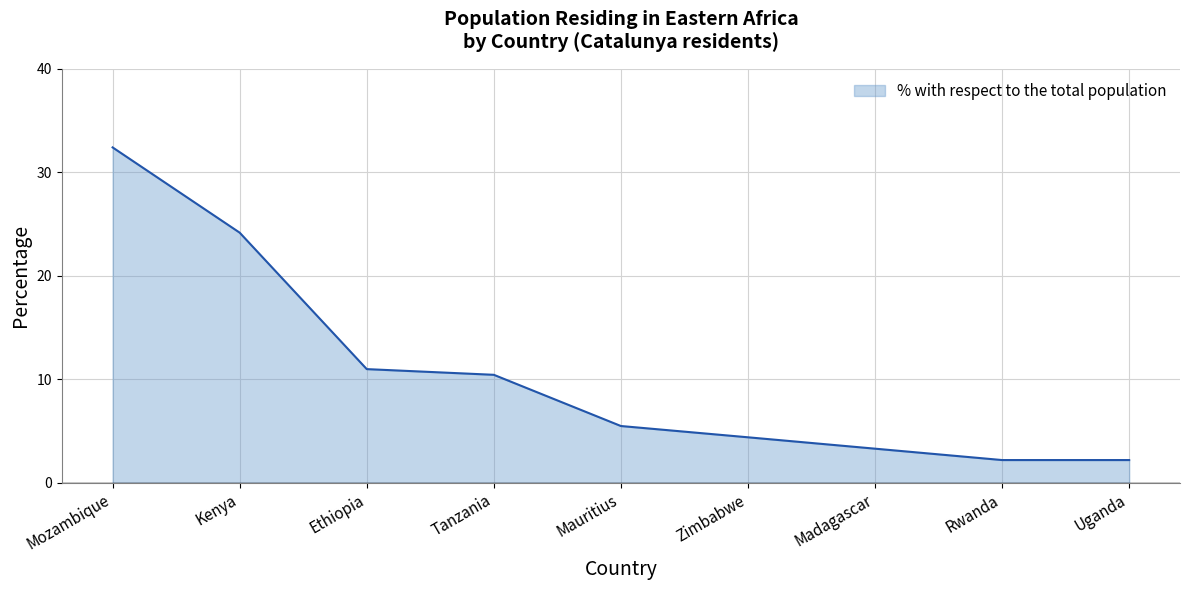

The value at Rwanda is 2.2. True or false?

True